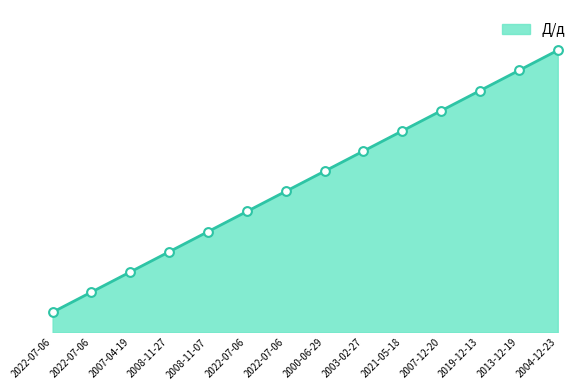

Which has a higher value, 2008-11-07 or 2022-07-06?

2022-07-06